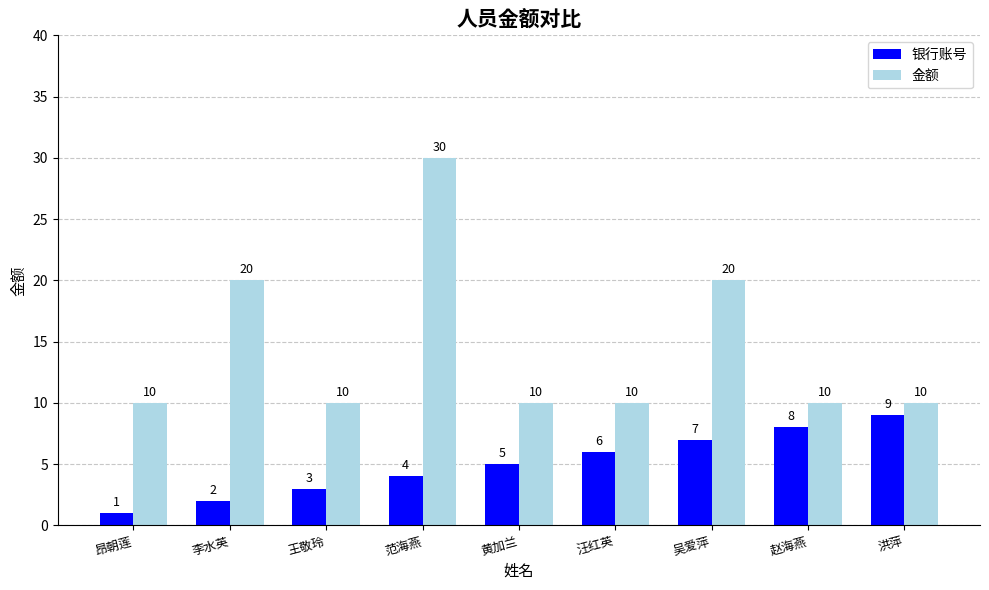

List the series in order of their peak value, lowest first.

银行账号, 金额